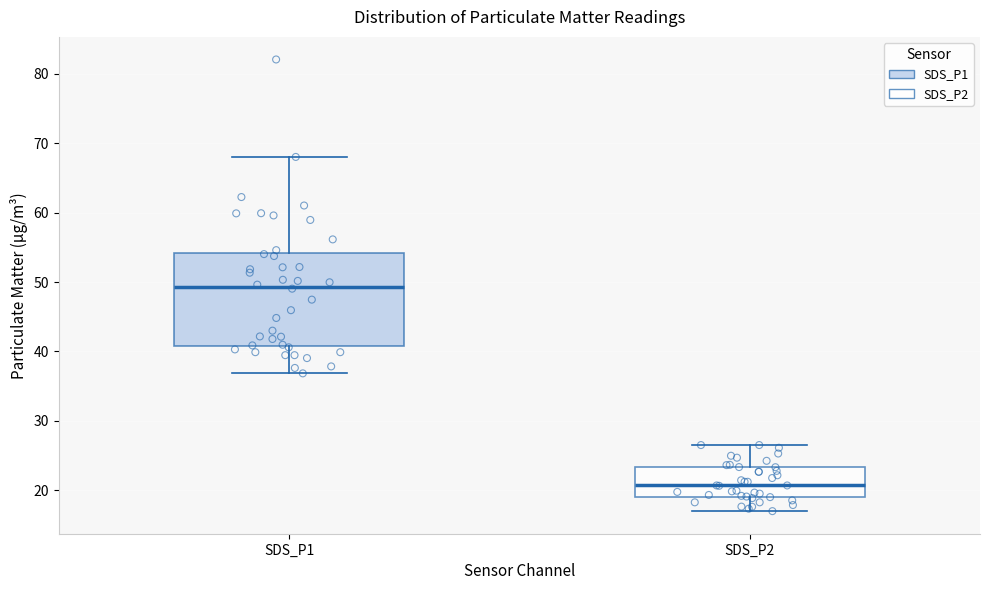

Comparing the boxes themselves (not the whiskers), which one is the tallest?

SDS_P1